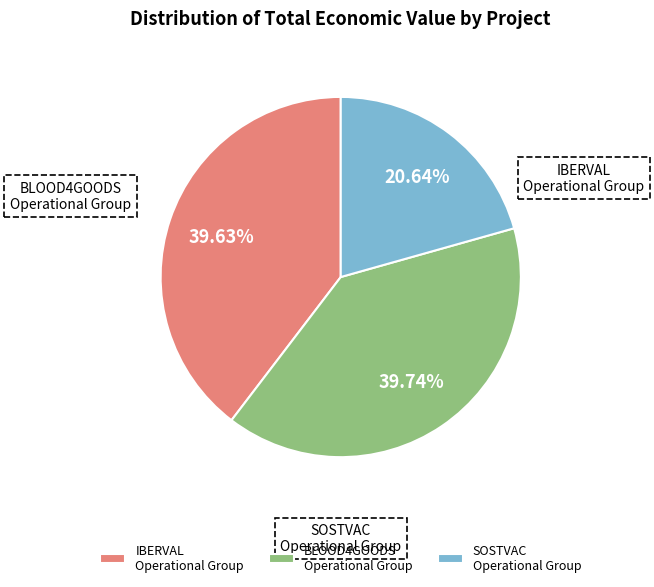

Is IBERVAL Operational Group the majority of the pie?

No